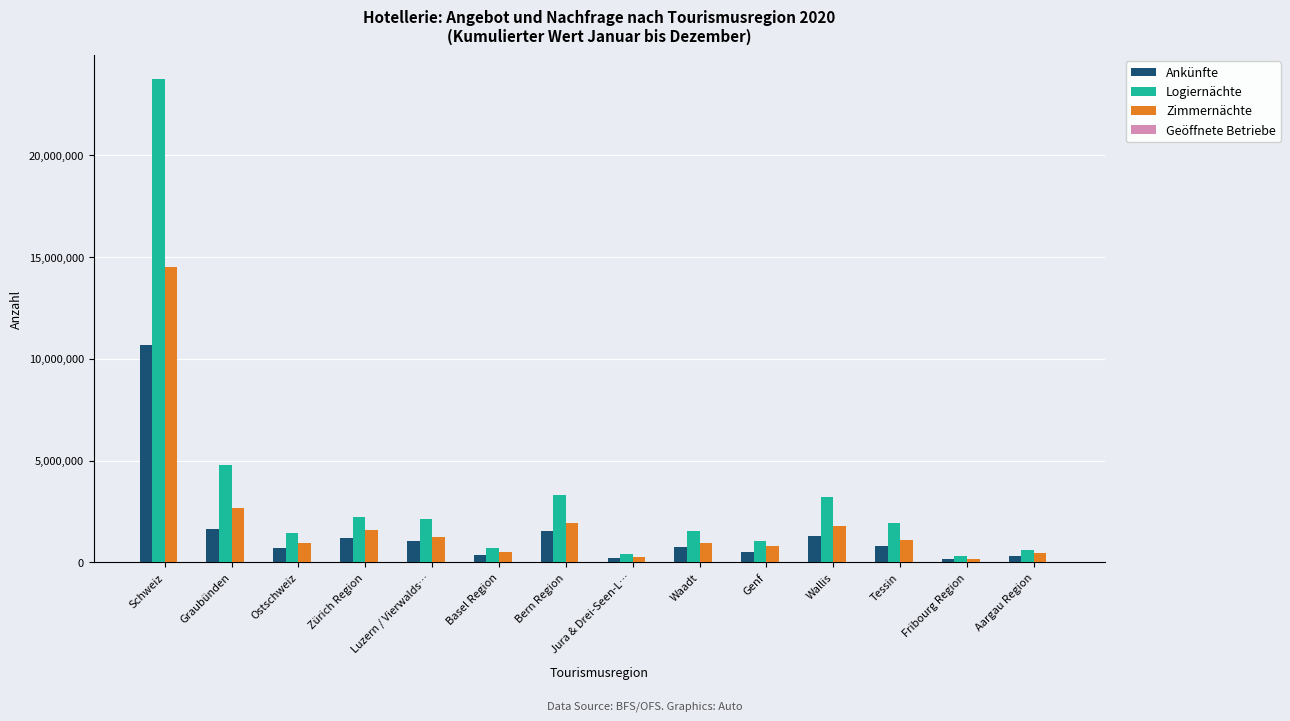

Which label corresponds to the largest value in the chart?

Schweiz